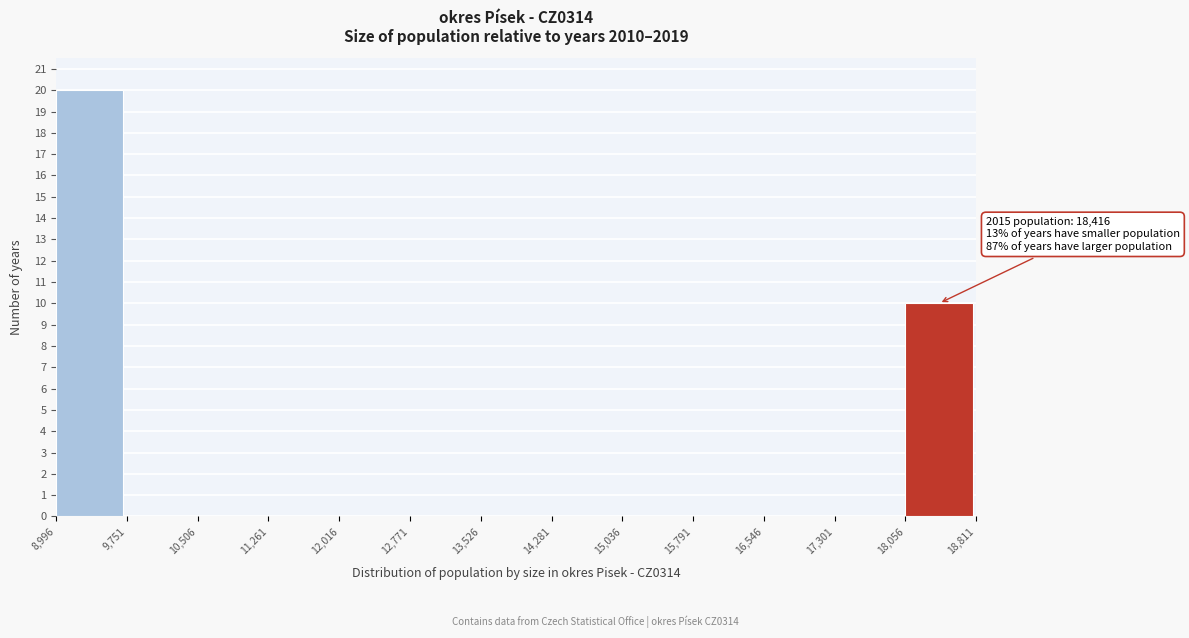

Over which range of the x-axis is the bar tallest?

8,996 to 9,751